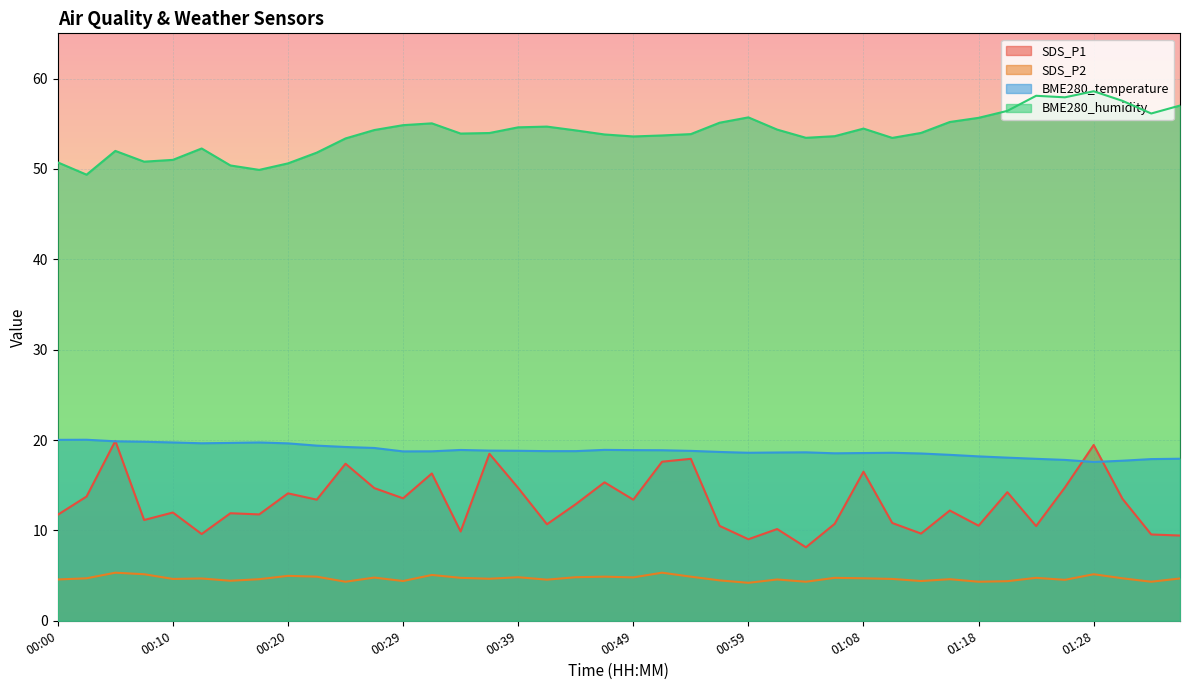

How many data points in BME280_temperature are above 18?

34